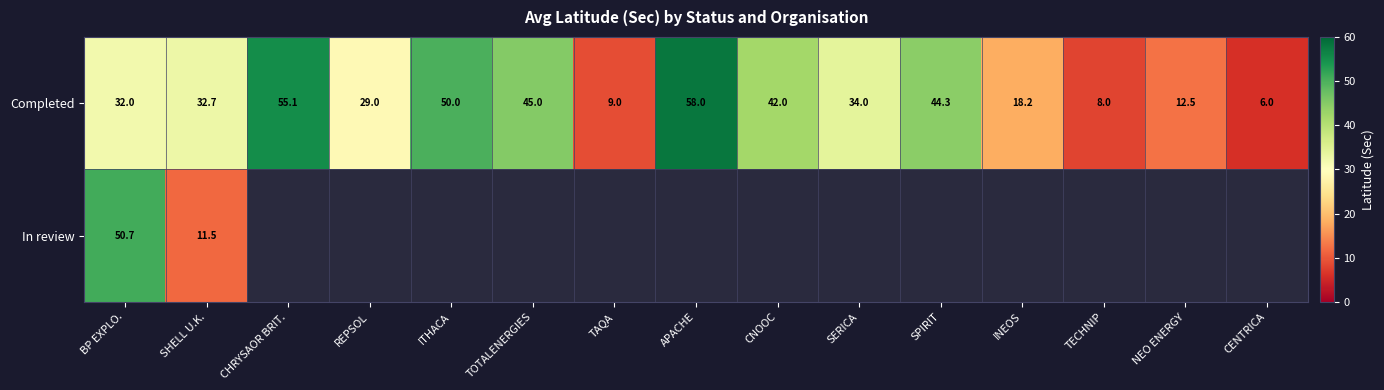

At BP EXPLO., list the series in order from smallest to largest.

Completed, In review